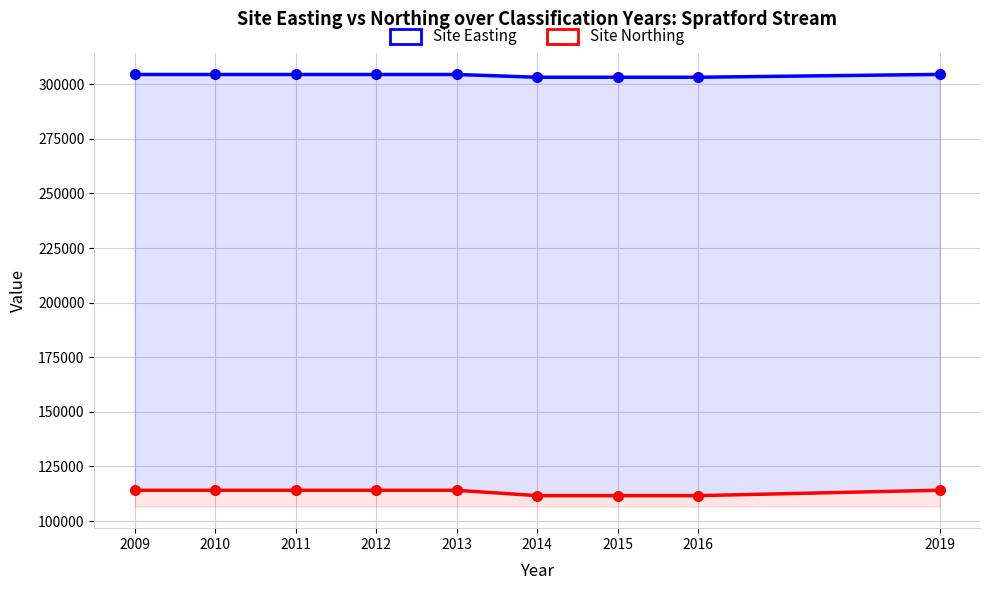

List the series in order of their overall mean, highest first.

Site Easting, Site Northing